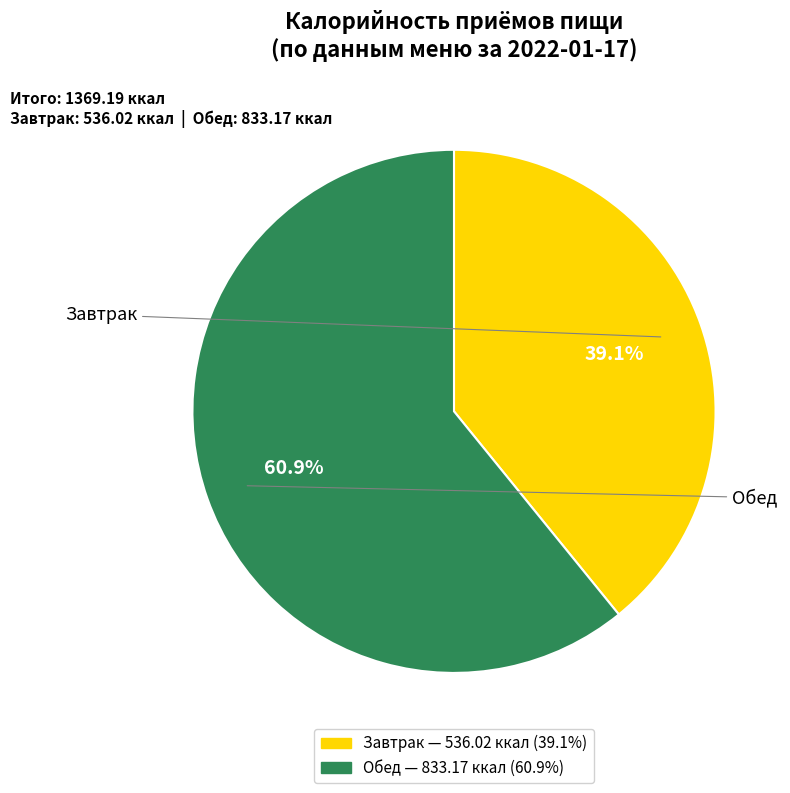

Is it true that Обед is 75% of the pie?

False